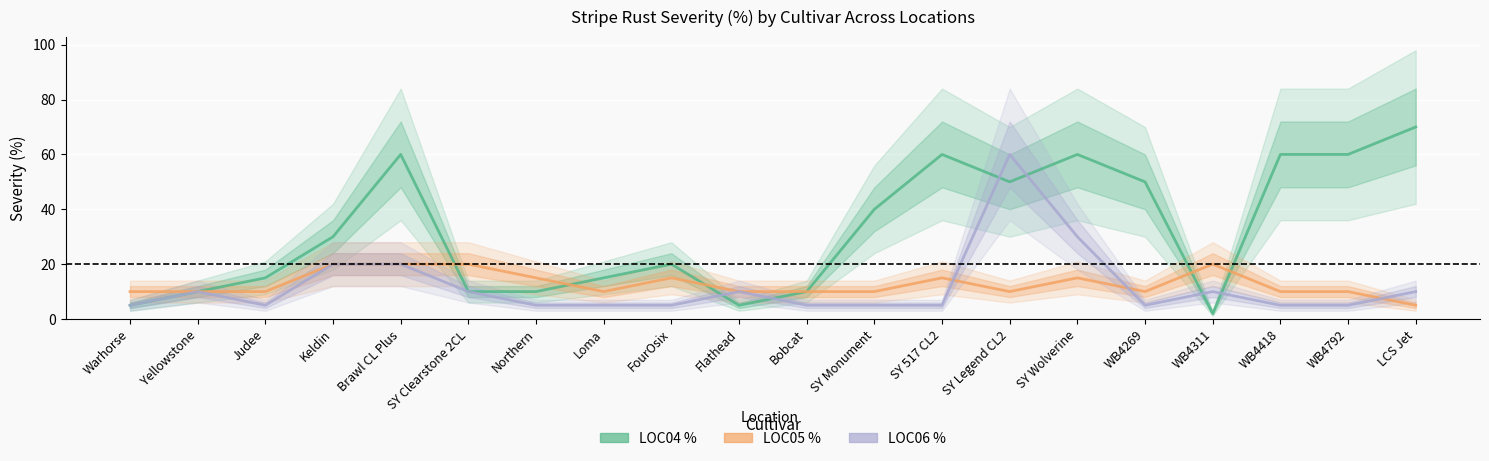

What position from the right is SY 517 CL2?

8